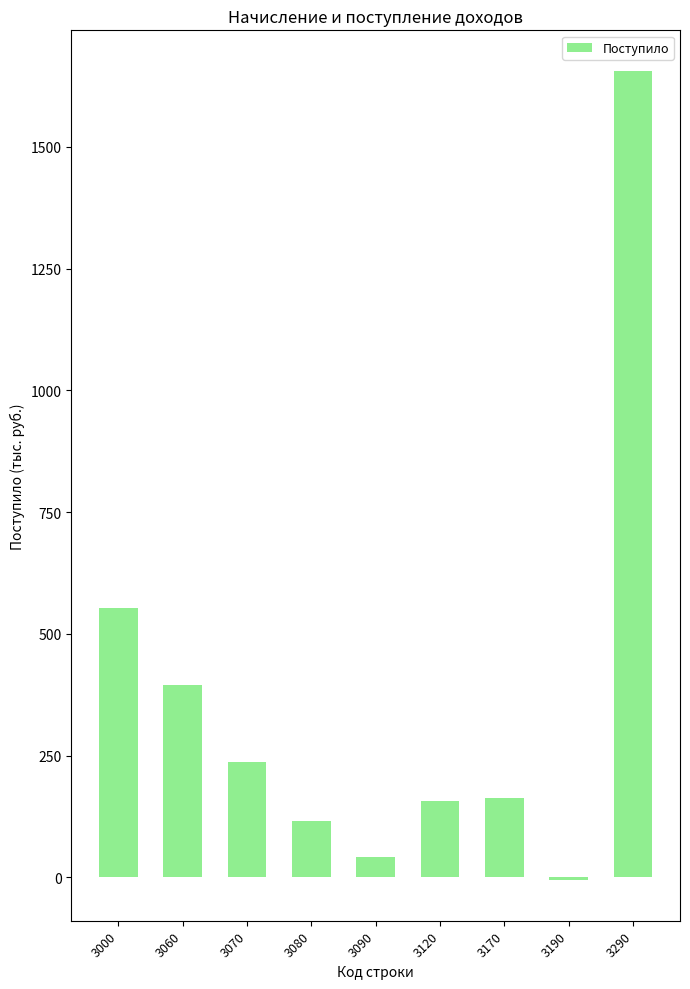

Where does the data first go above 163?

3000